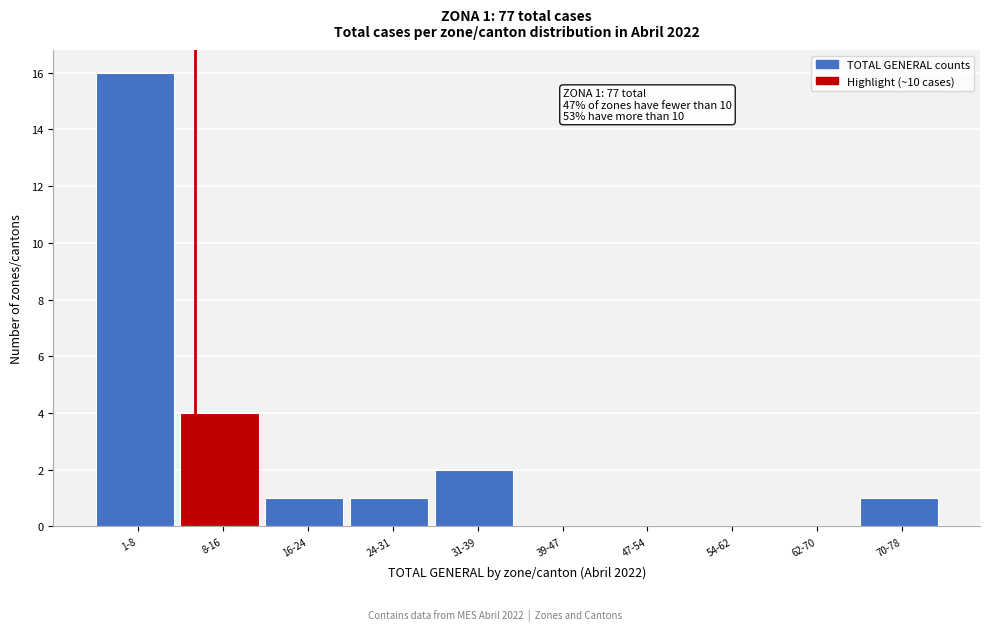

Reading left to right, extract all data points from this chart.

1-8=16	8-16=4	16-24=1	24-31=1	31-39=2	39-47=0	47-54=0	54-62=0	62-70=0	70-78=1